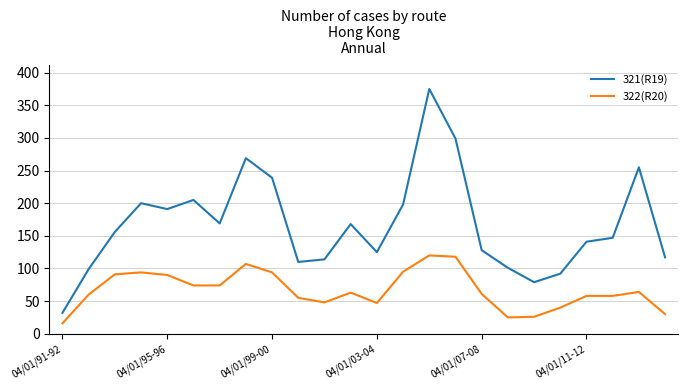

True or false: 322(R20) and 321(R19) intersect in this chart.

False